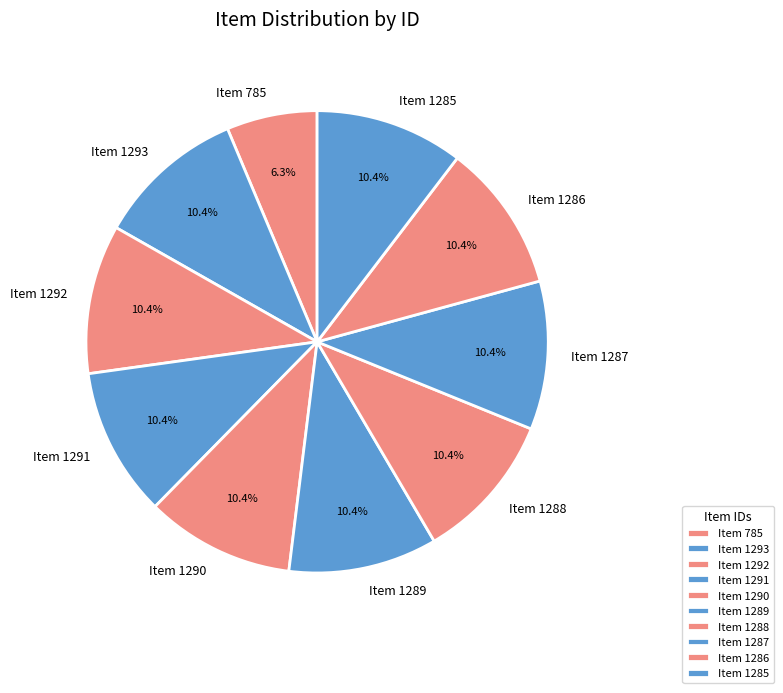

To the nearest percent, what is the average slice percentage?

10%